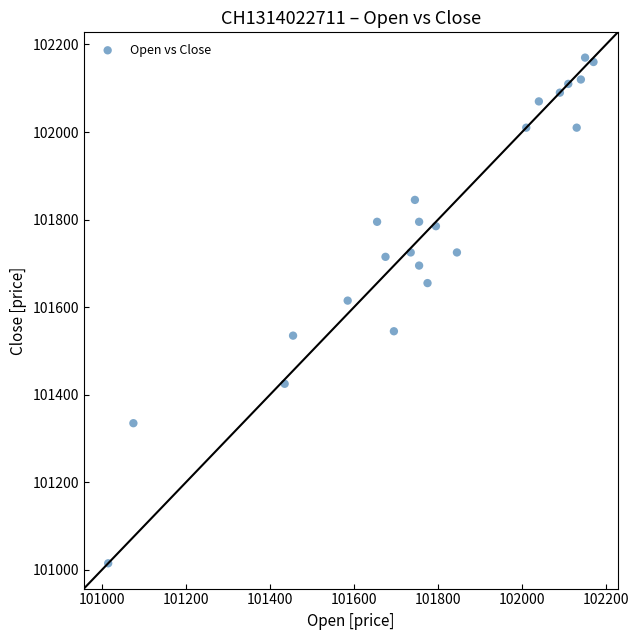

What is the range of X values (max minus min)?

1155